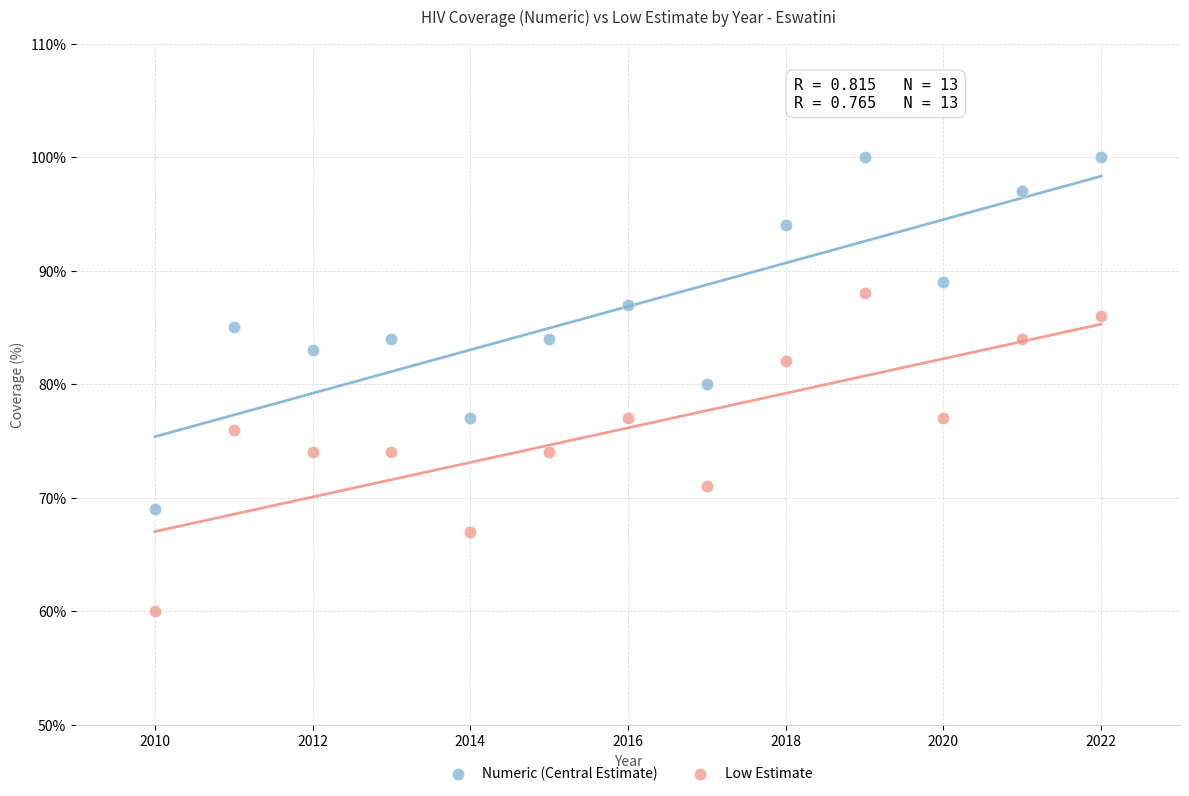

Which series contains the lowest Y value?

Low Estimate